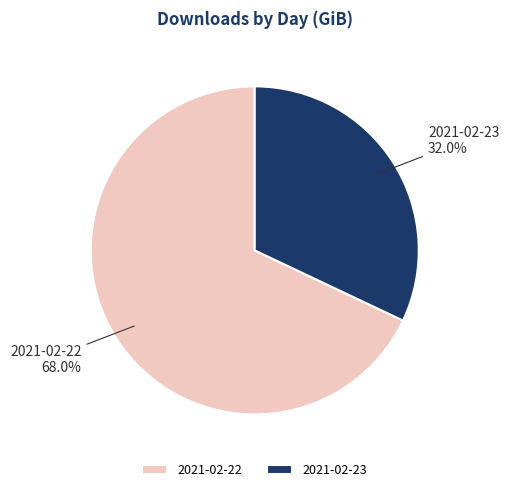

Rank the categories by value from lowest to highest.

2021-02-23, 2021-02-22